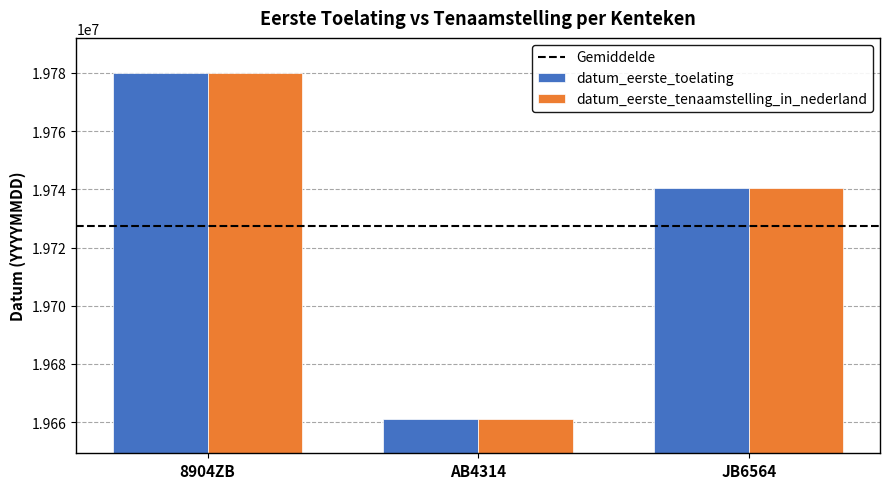

Are the bars horizontal?

No